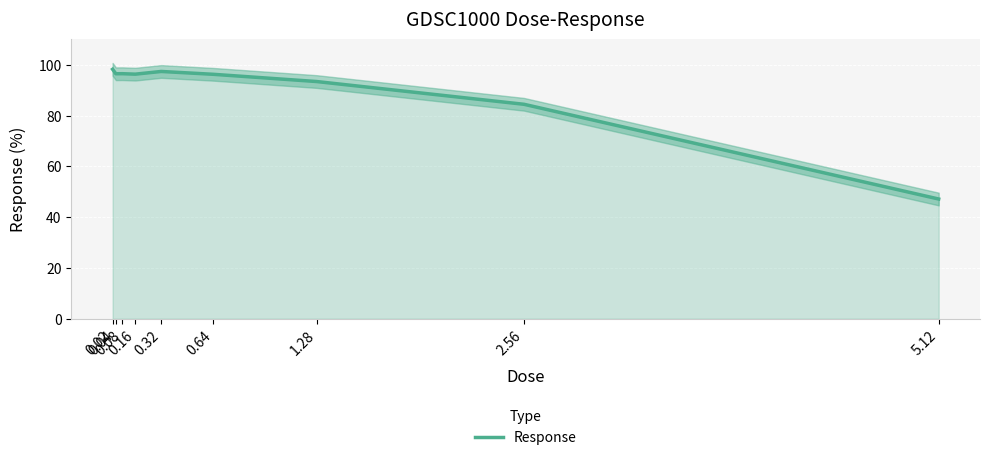

At which category does the chart reach its minimum across all series?

5.12